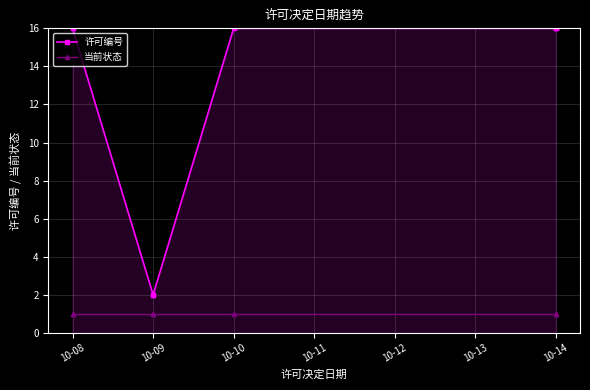

How many data points in 许可编号 are above 15?

6